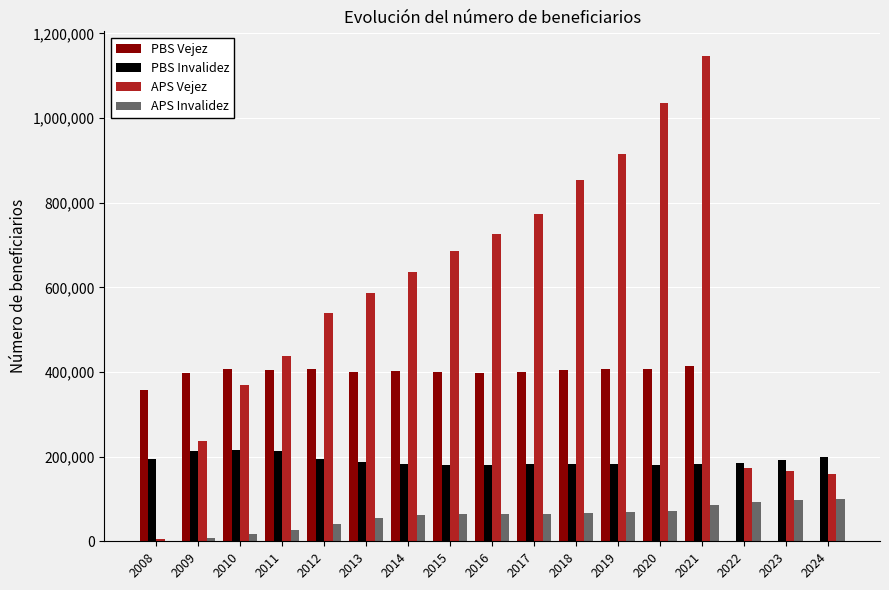

Are the bars horizontal?

No